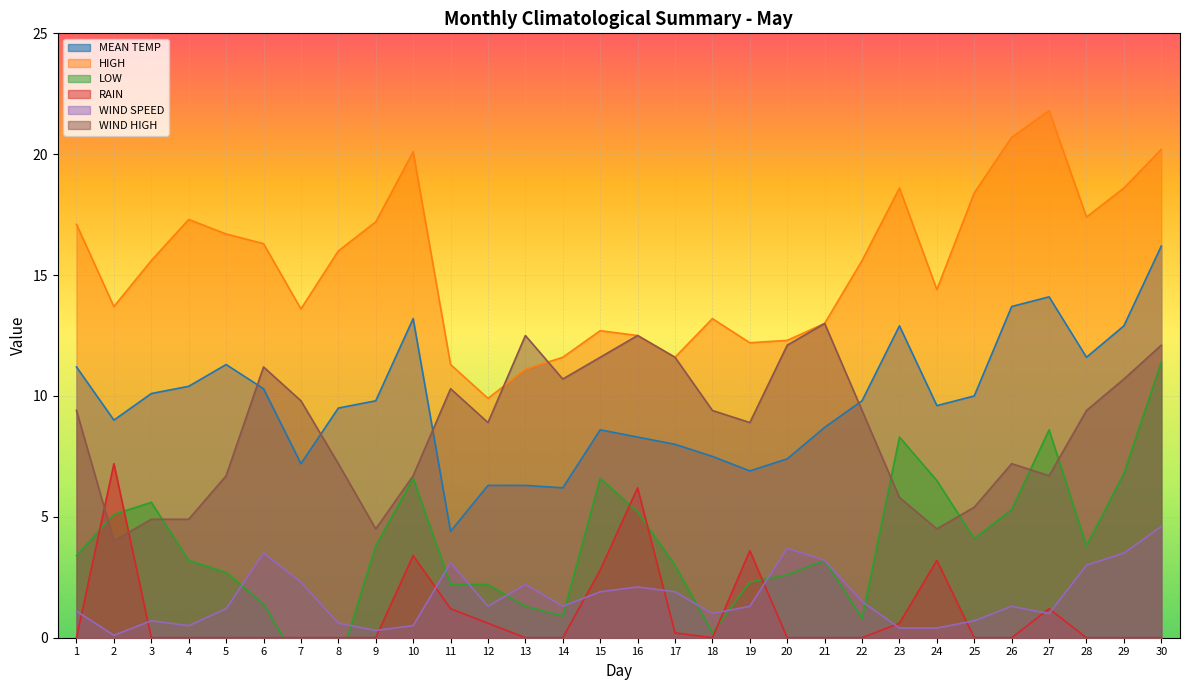

Reading left to right, list all the values displayed in this chart.

MEAN TEMP: 11.2	9.0	10.1	10.4	11.3	10.3	7.2	9.5	9.8	13.2	4.4	6.3	6.3	6.2	8.6	8.3	8.0	7.5	6.9	7.4	8.7	9.8	12.9	9.6	10.0	13.7	14.1	11.6	12.9	16.2
HIGH: 17.1	13.7	15.6	17.3	16.7	16.3	13.6	16.0	17.2	20.1	11.3	9.9	11.1	11.6	12.7	12.5	11.6	13.2	12.2	12.3	13.0	15.6	18.6	14.4	18.4	20.7	21.8	17.4	18.6	20.2
LOW: 3.4	5.1	5.6	3.2	2.7	1.4	-1.2	-1.2	3.8	6.6	2.2	2.2	1.3	0.9	6.6	5.2	3.0	0.2	2.3	2.6	3.2	0.8	8.3	6.5	4.1	5.3	8.6	3.8	6.8	11.4
RAIN: 0.0	7.2	0.0	0.0	0.0	0.0	0.0	0.0	0.0	3.4	1.2	0.6	0.0	0.0	2.8	6.2	0.2	0.0	3.6	0.0	0.0	0.0	0.6	3.2	0.0	0.0	1.2	0.0	0.0	0.0
WIND SPEED: 1.1	0.1	0.7	0.5	1.2	3.5	2.3	0.6	0.3	0.5	3.1	1.3	2.2	1.3	1.9	2.1	1.9	1.0	1.3	3.7	3.2	1.5	0.4	0.4	0.7	1.3	1.0	3.0	3.5	4.6
WIND HIGH: 9.4	4.0	4.9	4.9	6.7	11.2	9.8	7.2	4.5	6.7	10.3	8.9	12.5	10.7	11.6	12.5	11.6	9.4	8.9	12.1	13.0	9.4	5.8	4.5	5.4	7.2	6.7	9.4	10.7	12.1